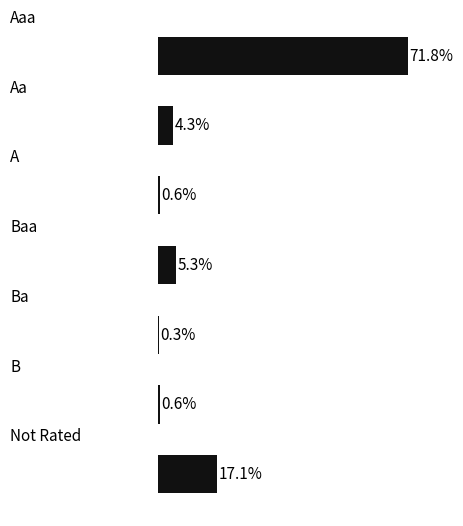

What is the minimum value shown in the chart?

0.3